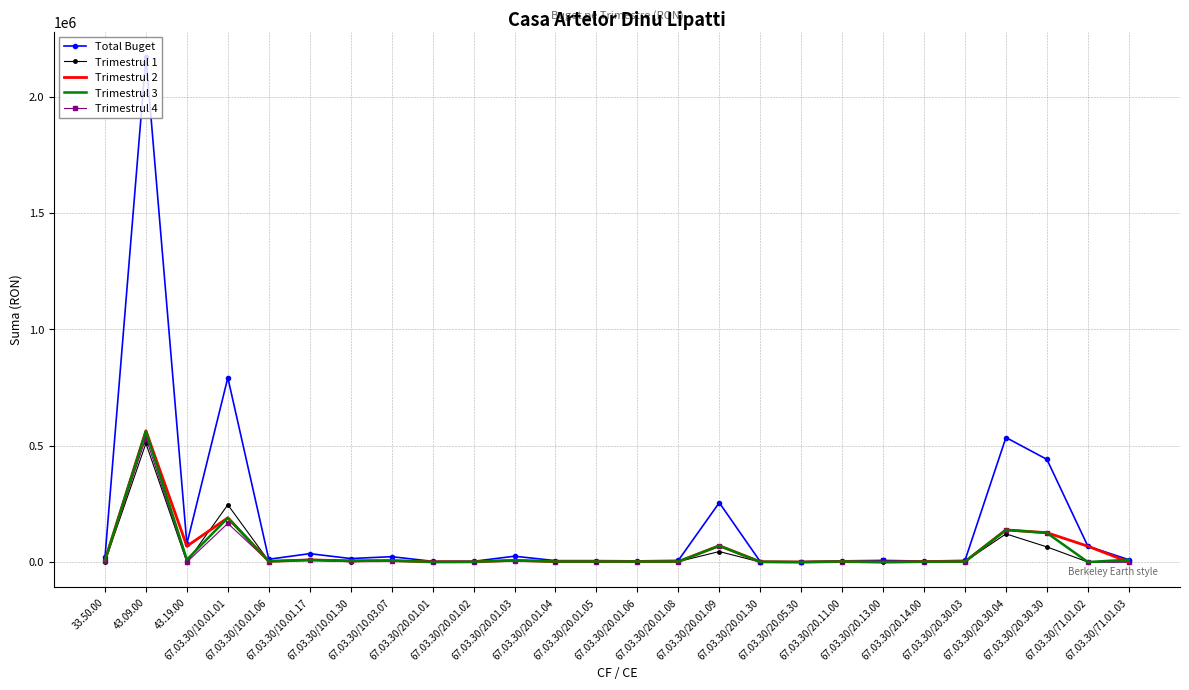

Which series has the widest spread of values?

Total Buget